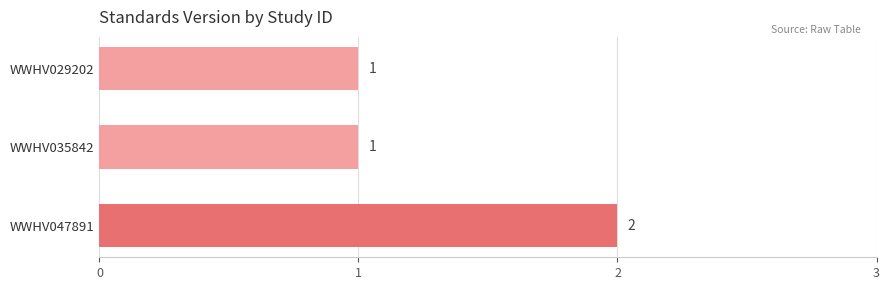

What is the ratio of the value at WWHV047891 to the value at WWHV029202?

2.0